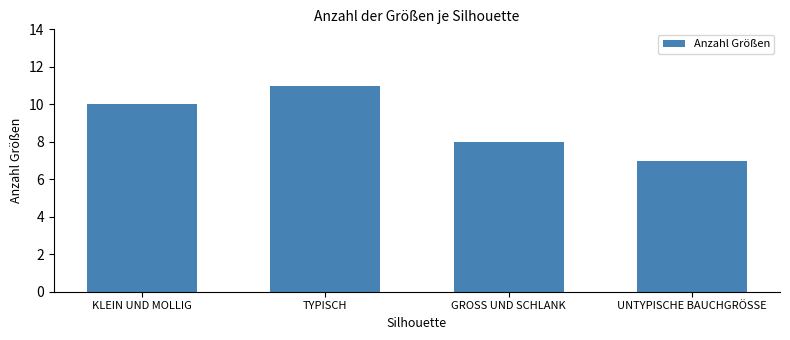

Reading left to right, transcribe all the data shown in this chart.

10	11	8	7